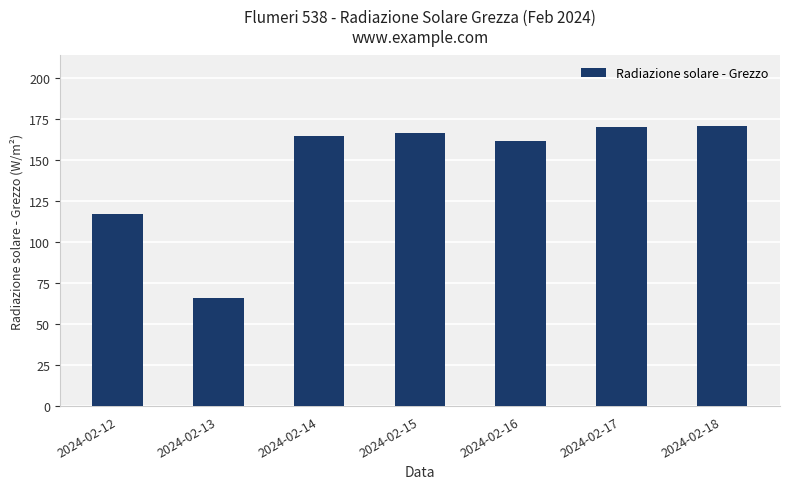

True or false: the data shows 117.4 at 2024-02-12.

True